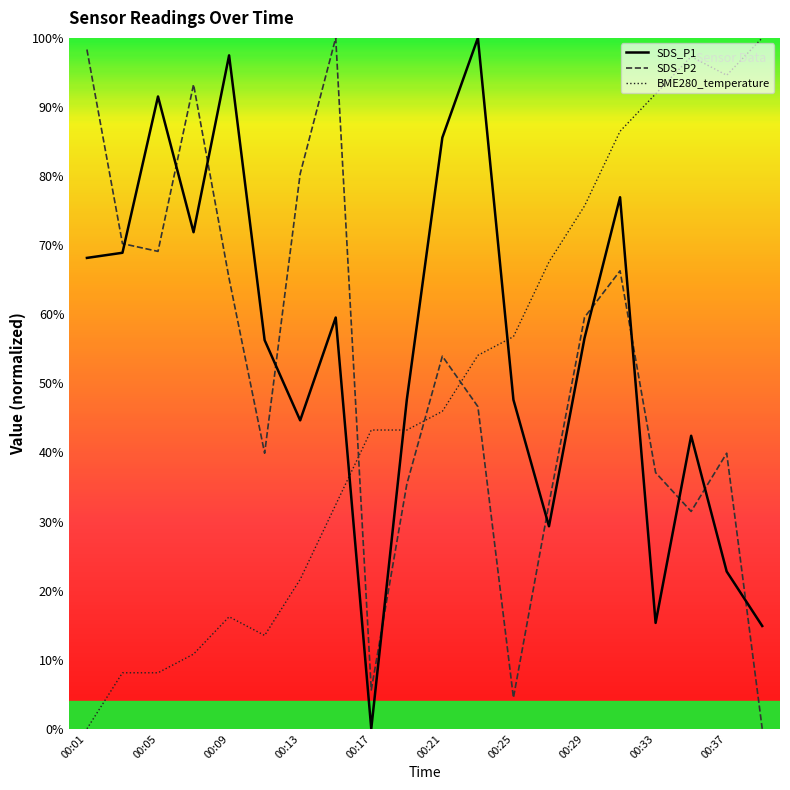

True or false: BME280_temperature and SDS_P1 intersect in this chart.

True